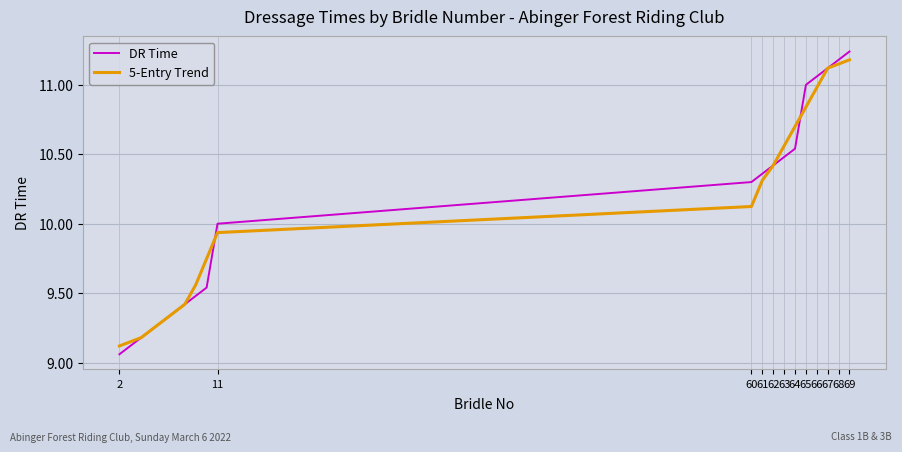

How many distinct data groups are displayed?

2